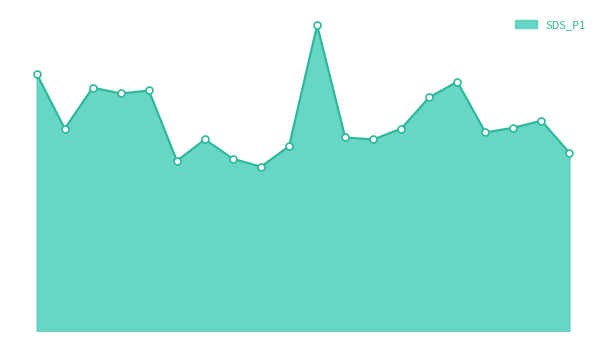

What is the total value across all series at 16?

13.5